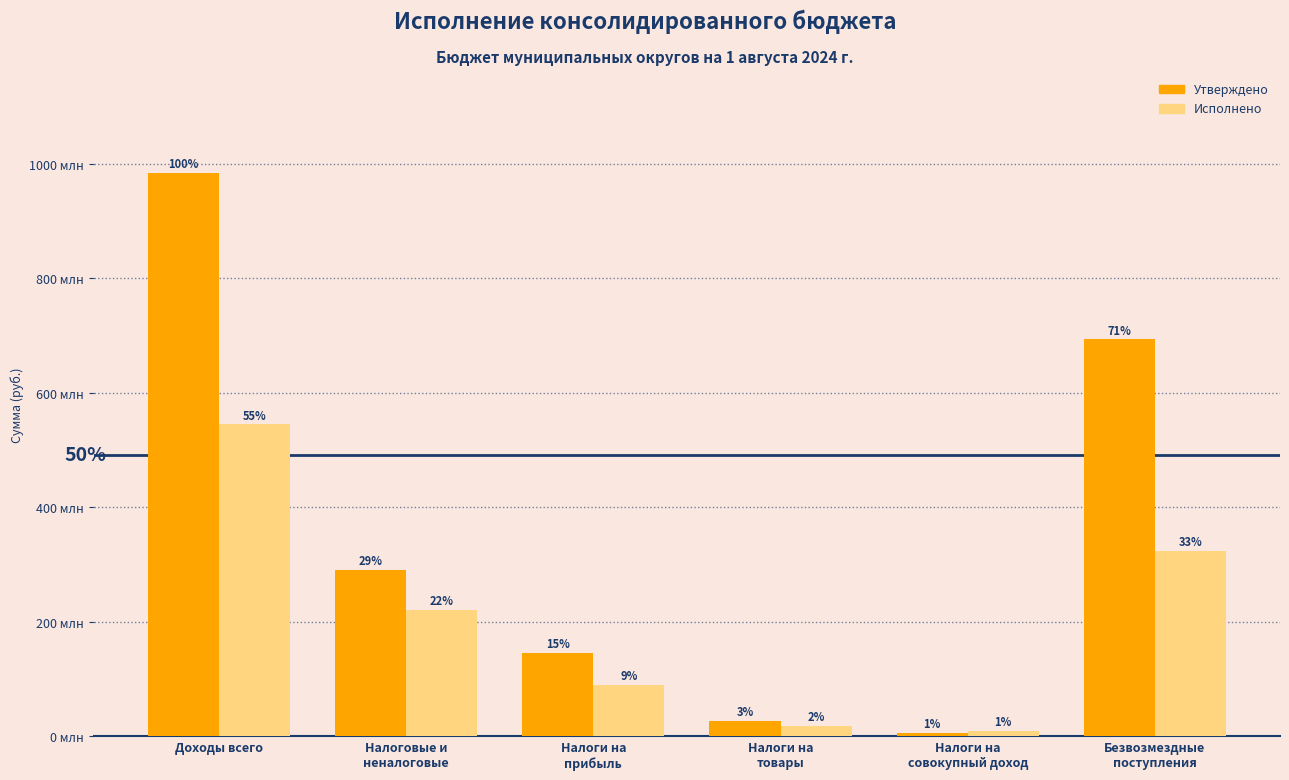

The value of Исполнено at Налоги на
прибыль is 20696083.9. True or false?

False